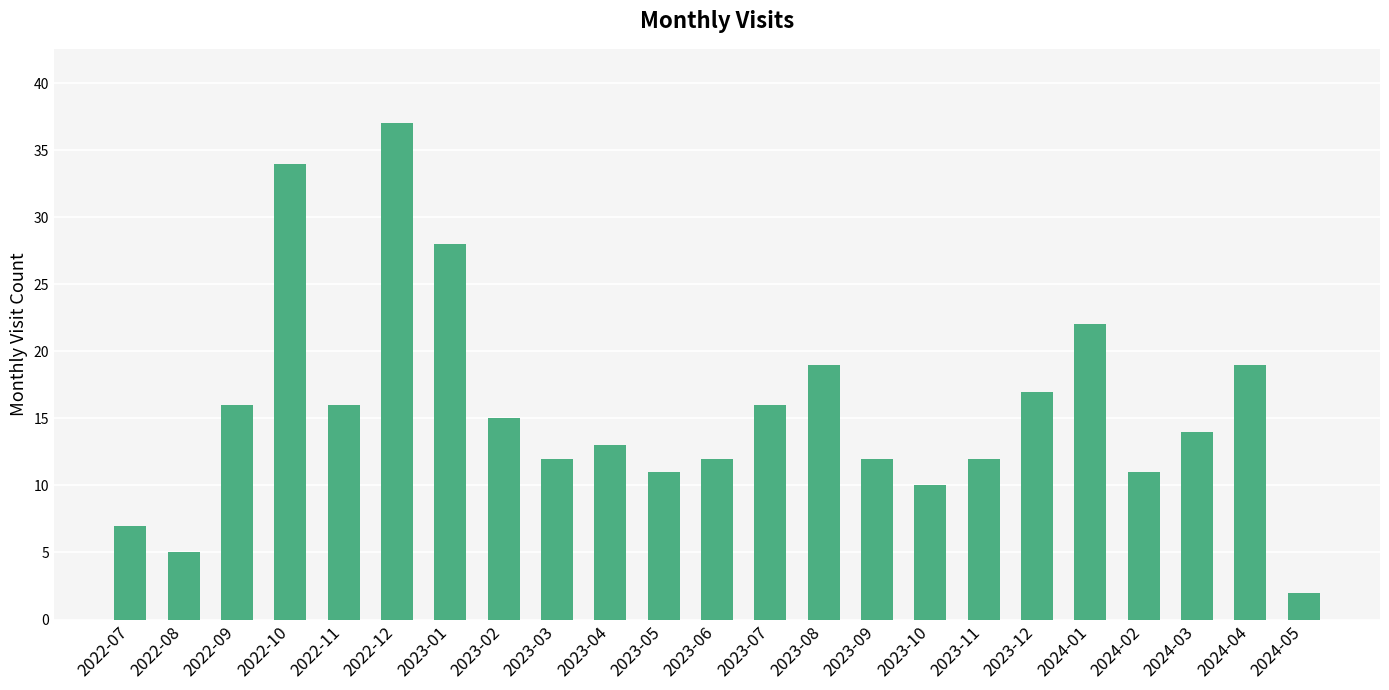

Are the bars horizontal?

No